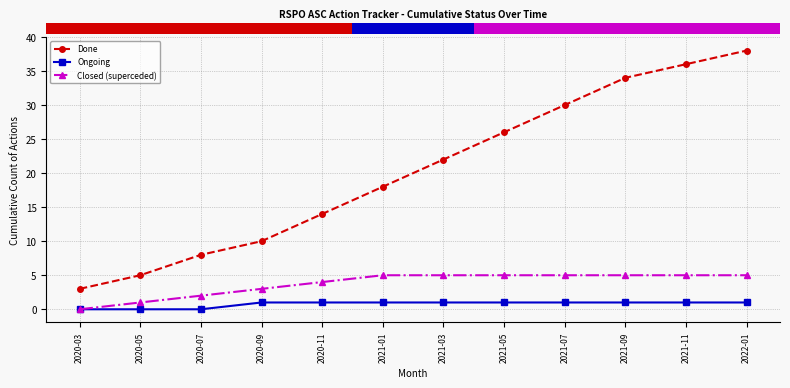

The value of Ongoing at 2021-09 is 1. True or false?

True